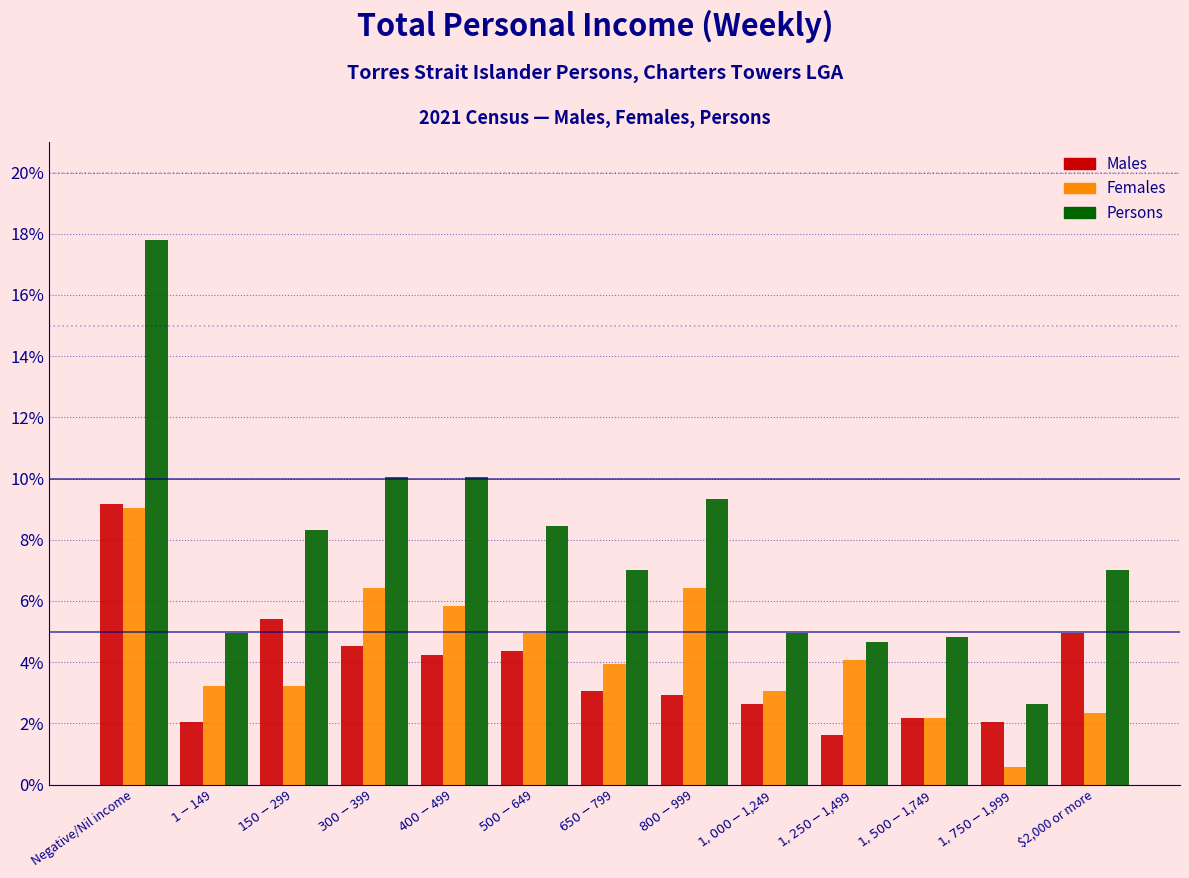

What is the difference between the maximum and minimum values in the Persons series?

15.2